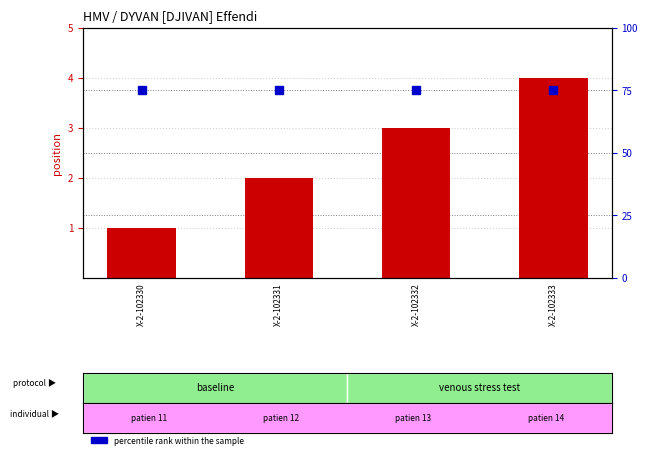

Which series changed the most between X-2-102331 and X-2-102333?

record position